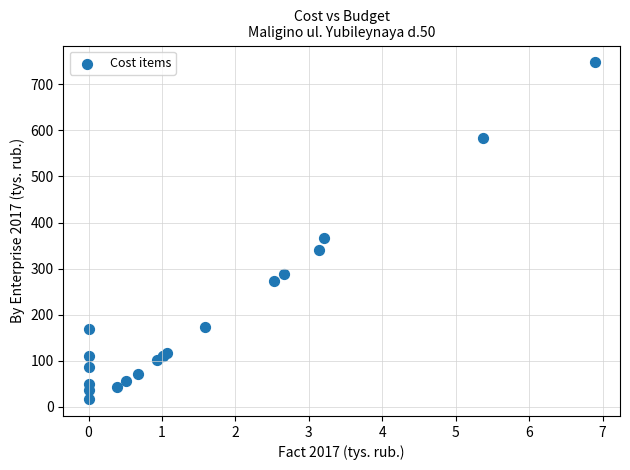

What Y value in the scatter plot is closest to 382?

365.9